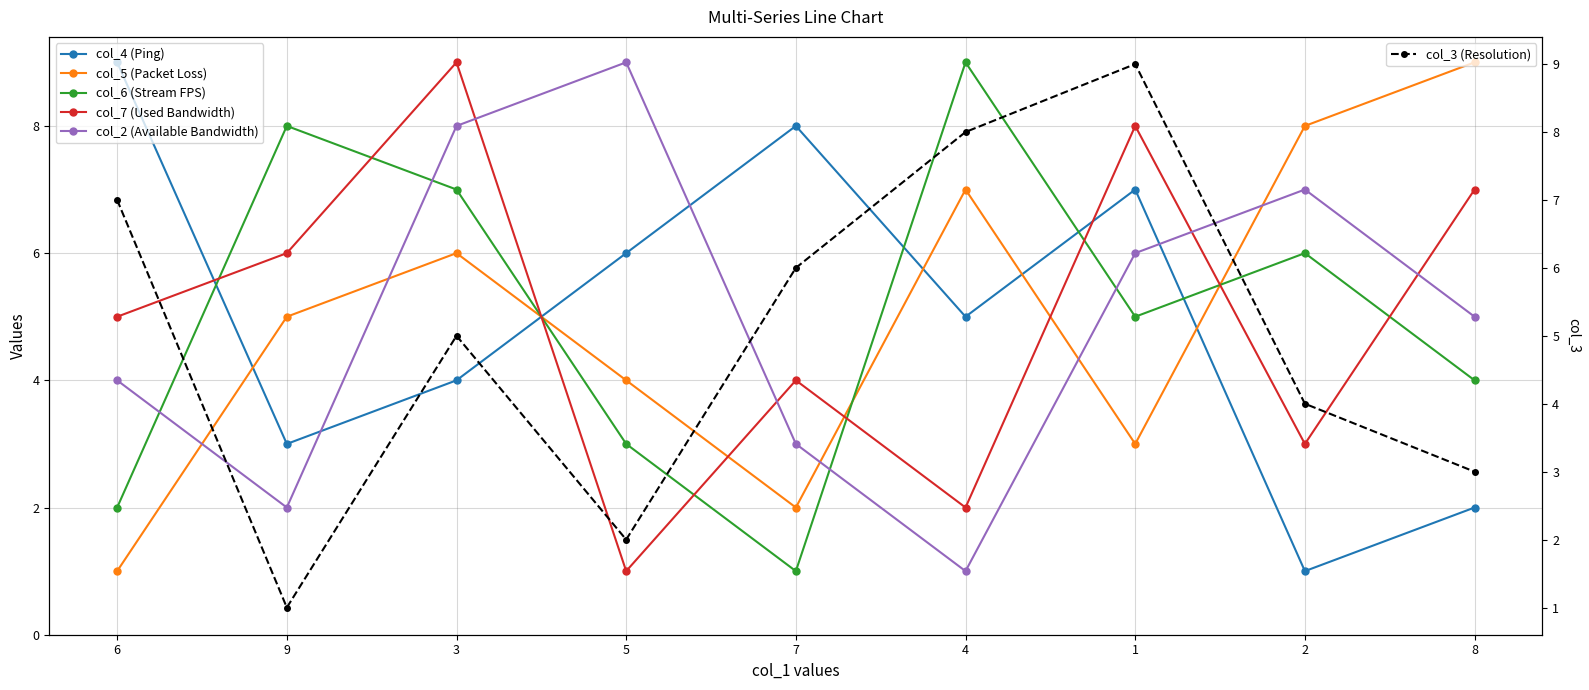

Where do col_7 (Used Bandwidth) and col_3 (Resolution) first cross each other?

6 and 9